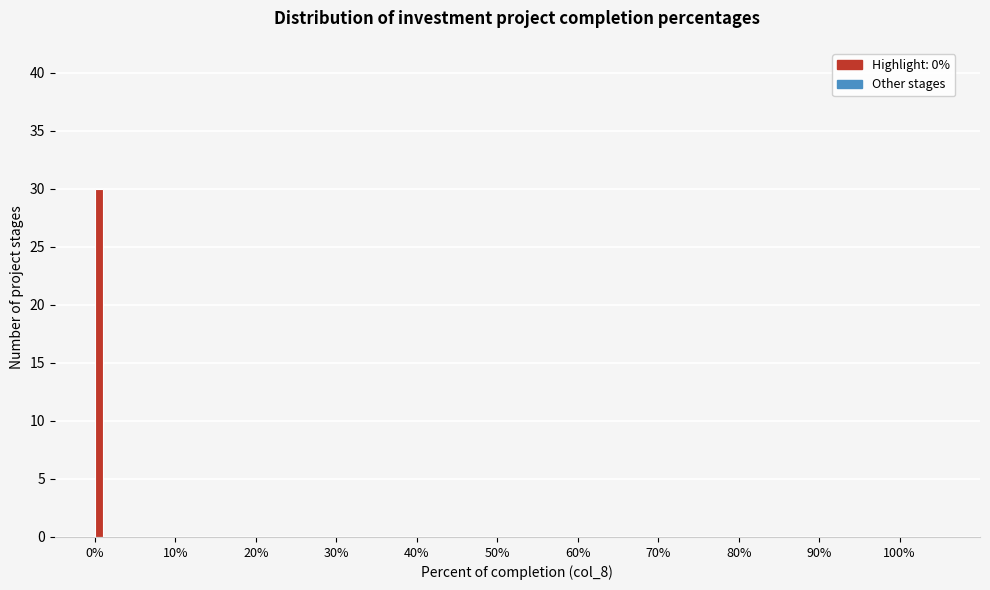

Read against the x-axis, roughly where is the centre of the tallest bar?

1